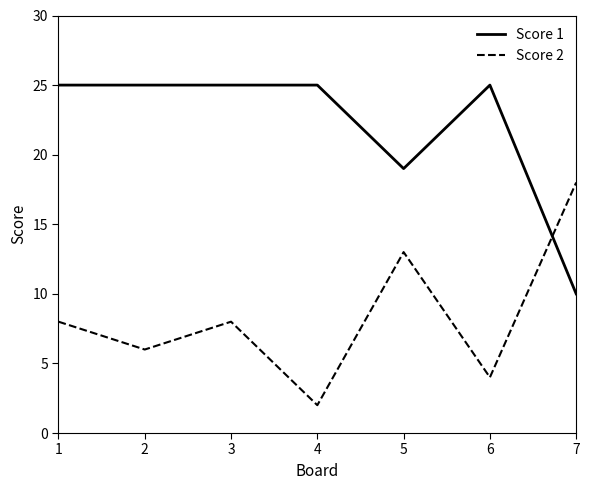

At which label is Score 1 closest to 17?

5